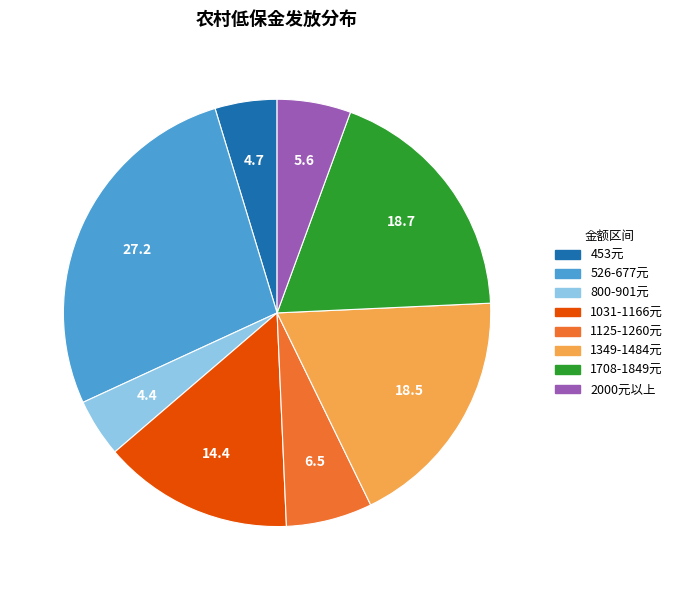

Approximately how many times larger is the value at 1031-1166元 compared to 2000元以上?

2.6